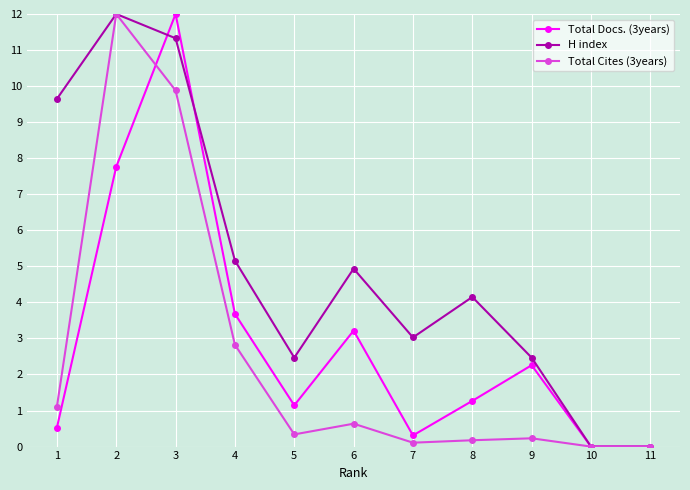

Which series has the largest total across all categories?

H index